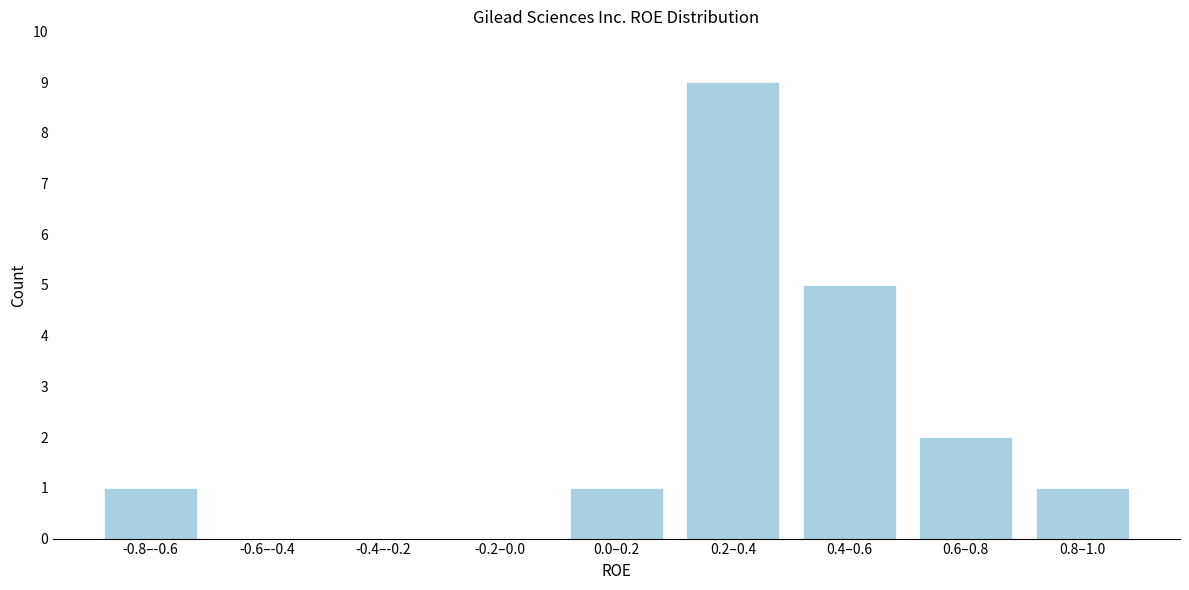

Reading right to left, transcribe all the data shown in this chart.

0.8–1.0=1	0.6–0.8=2	0.4–0.6=5	0.2–0.4=9	0.0–0.2=1	-0.2–0.0=0	-0.4–-0.2=0	-0.6–-0.4=0	-0.8–-0.6=1